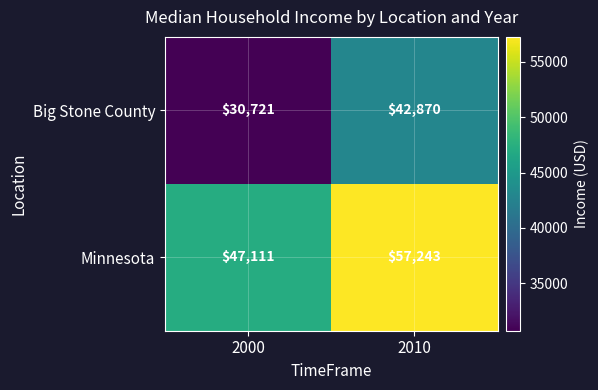

Reading right to left, what are all the values shown in this chart?

Big Stone County: 2010=42870	2000=30721
Minnesota: 2010=57243	2000=47111